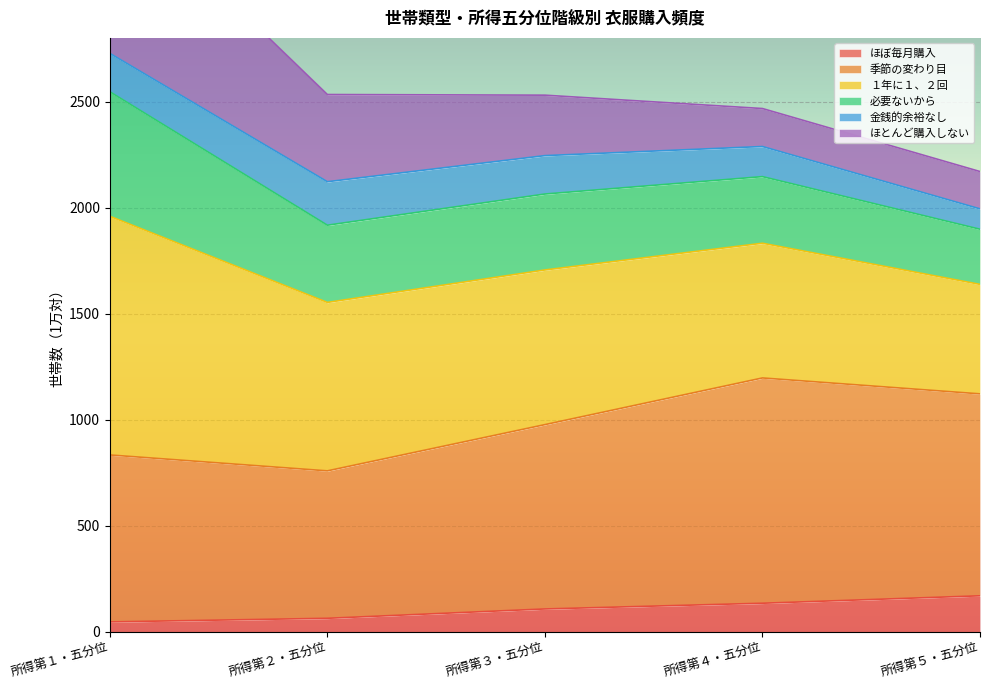

Which has a higher value, 所得第２・五分位 or 所得第３・五分位?

所得第３・五分位